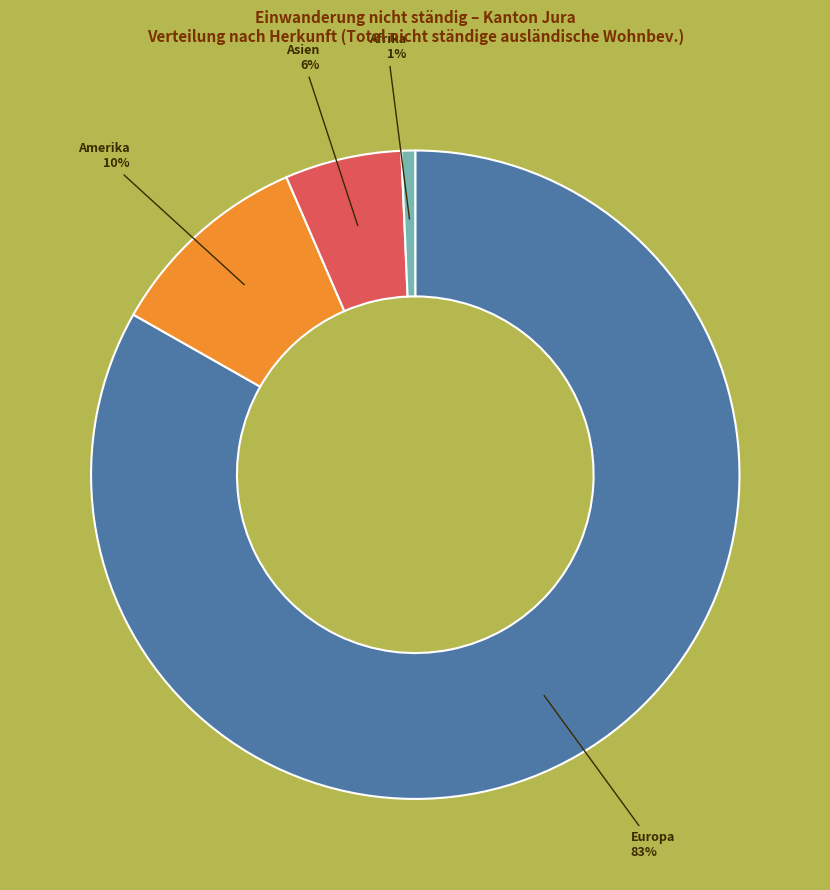

To the nearest percent, what is the average slice percentage?

25%